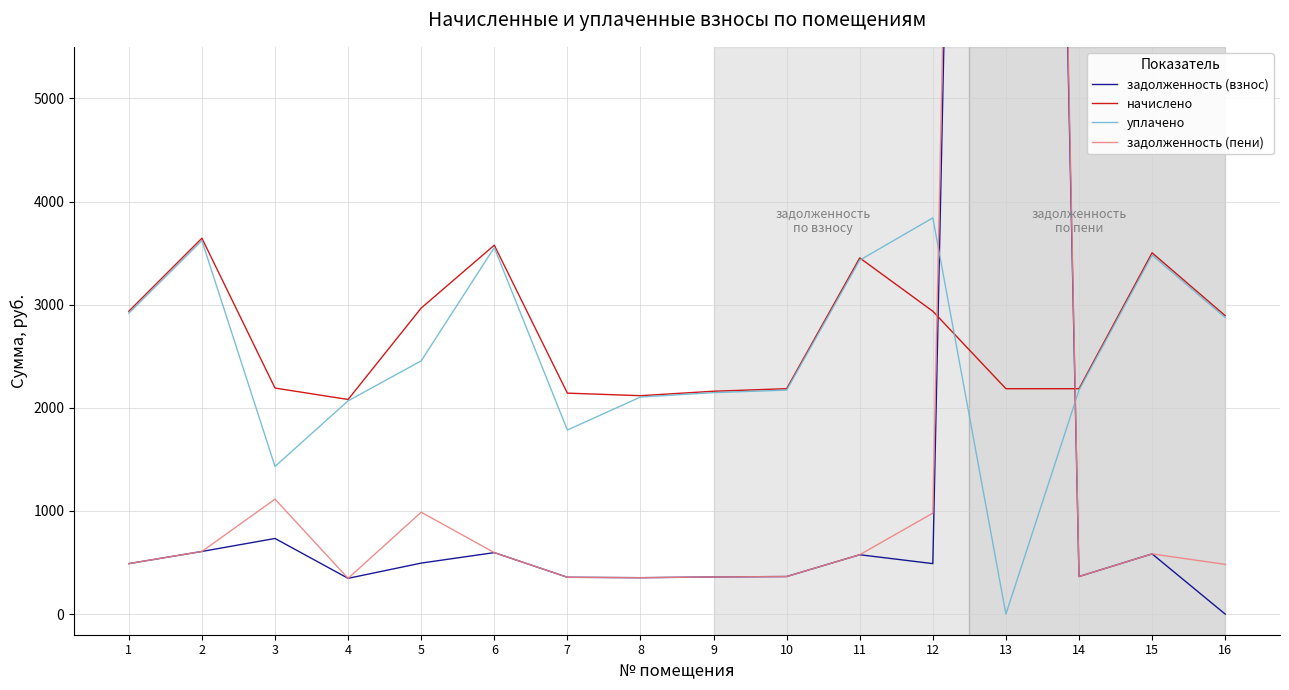

Which series ends up on top after the final intersection of задолженность (взнос) and уплачено?

уплачено